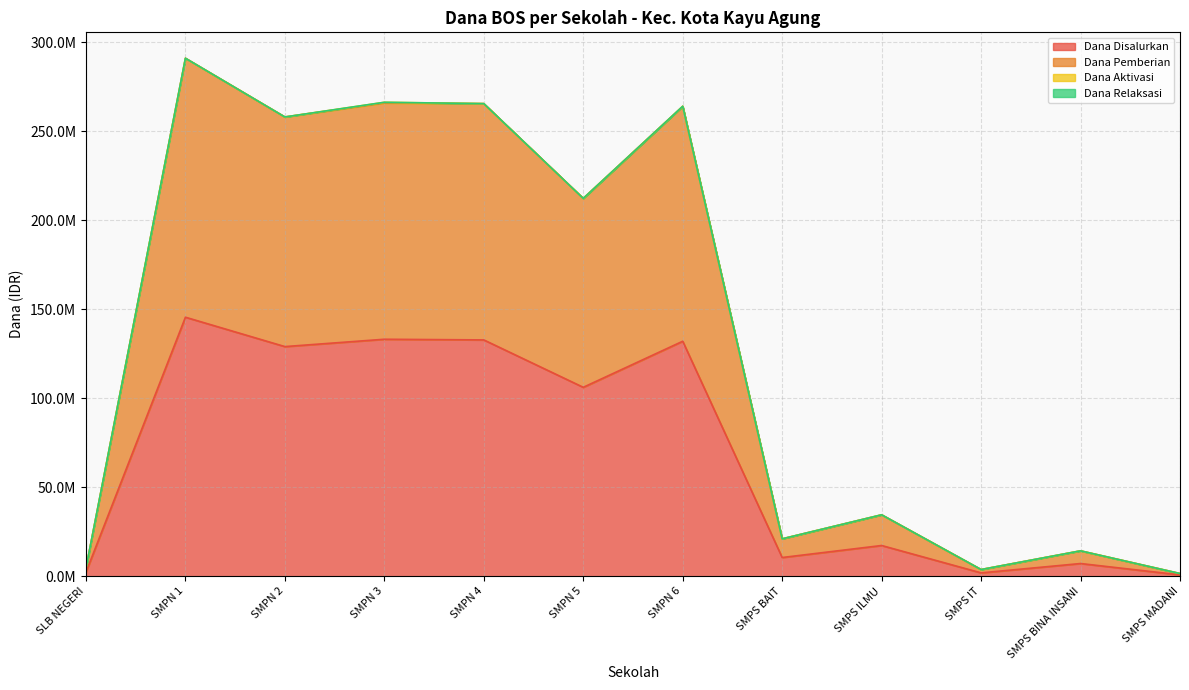

Is it true that Dana Disalurkan equals 106125000 at SMPN 5?

True